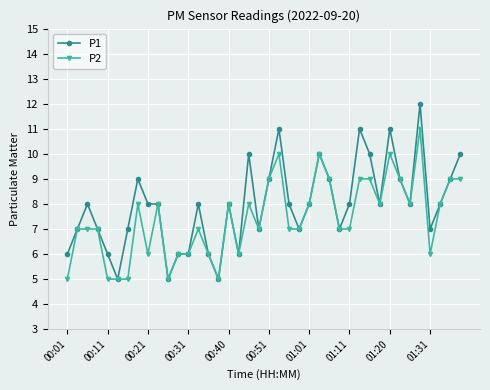

List the series in order of their peak value, lowest first.

P2, P1